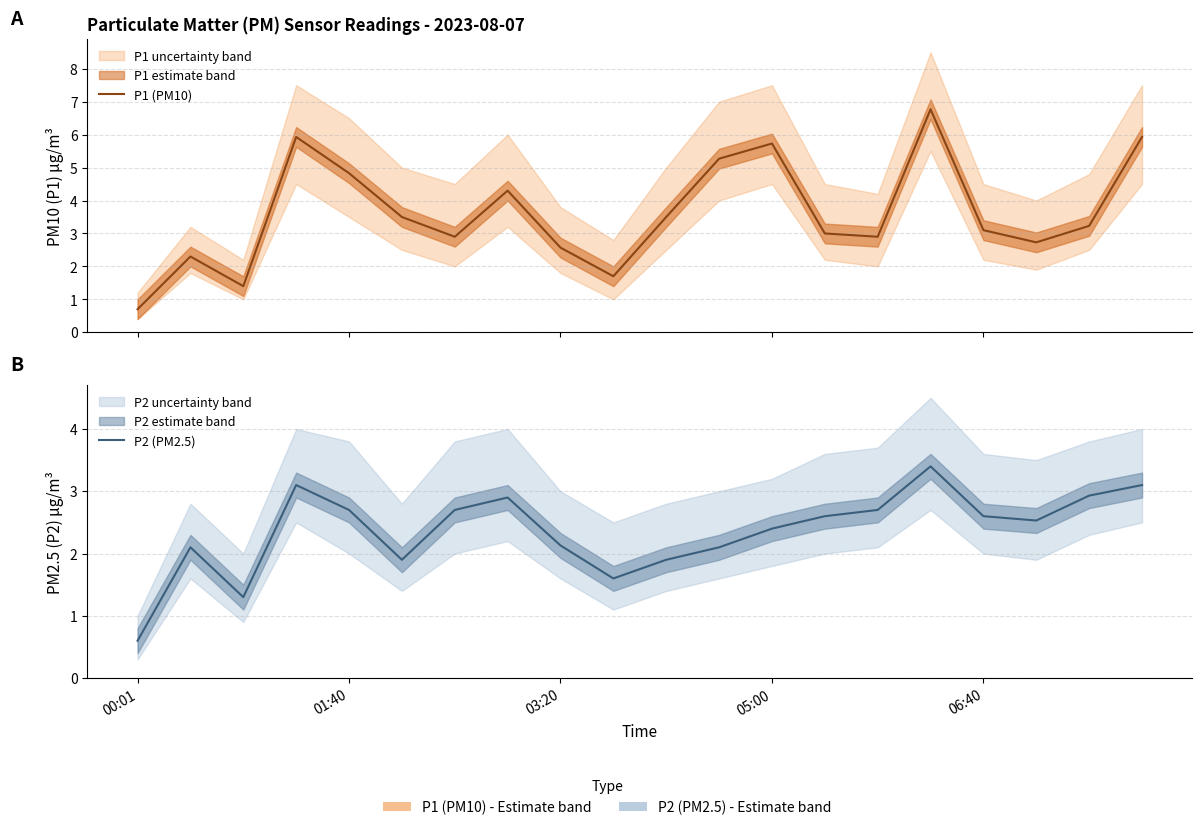

What is the approximate value of P1 (PM10) at 15?

6.8